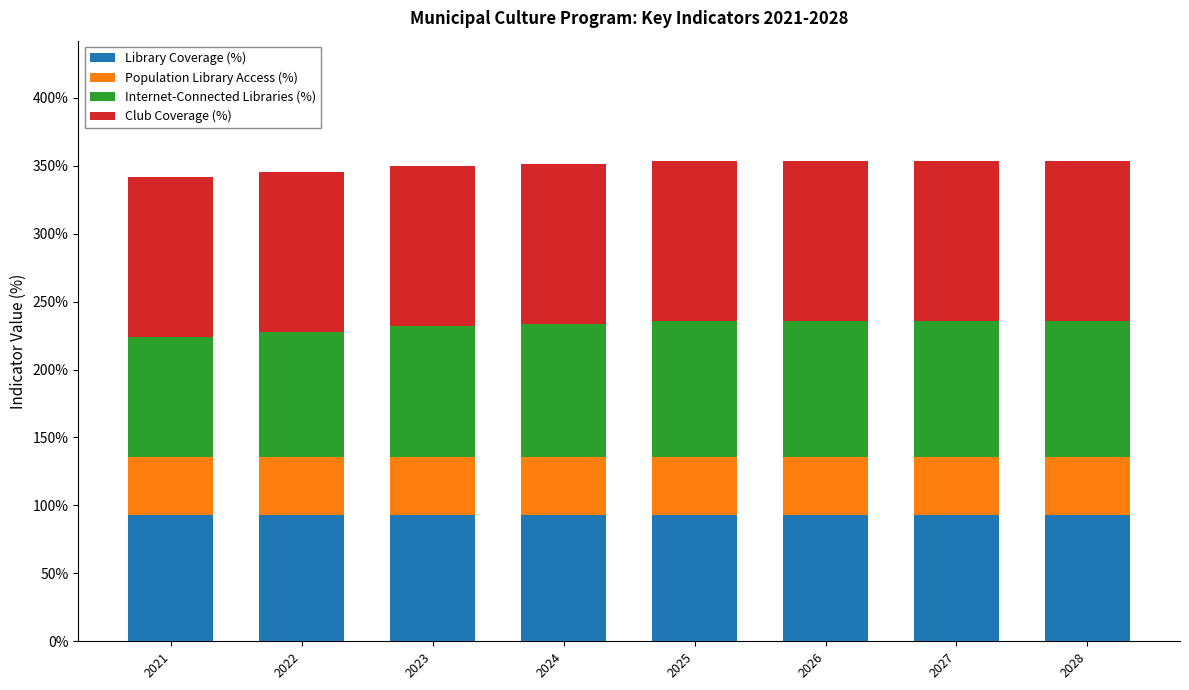

What is the sum of the Library Coverage (%) values at 2024 and 2023?

185.7